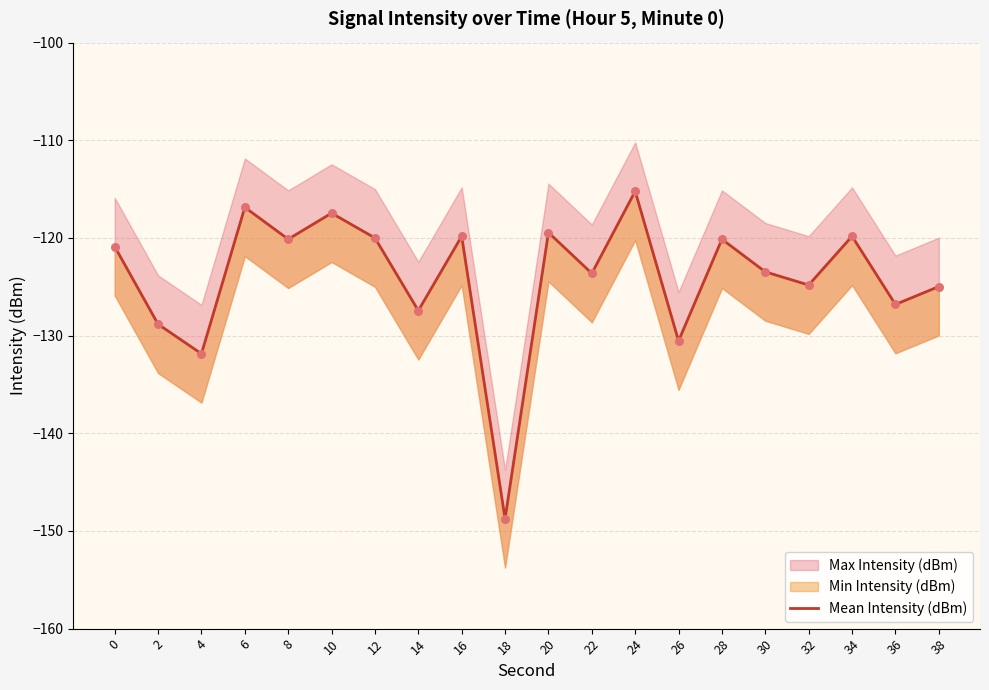

What is the change in value from 6 to 30?

-6.6